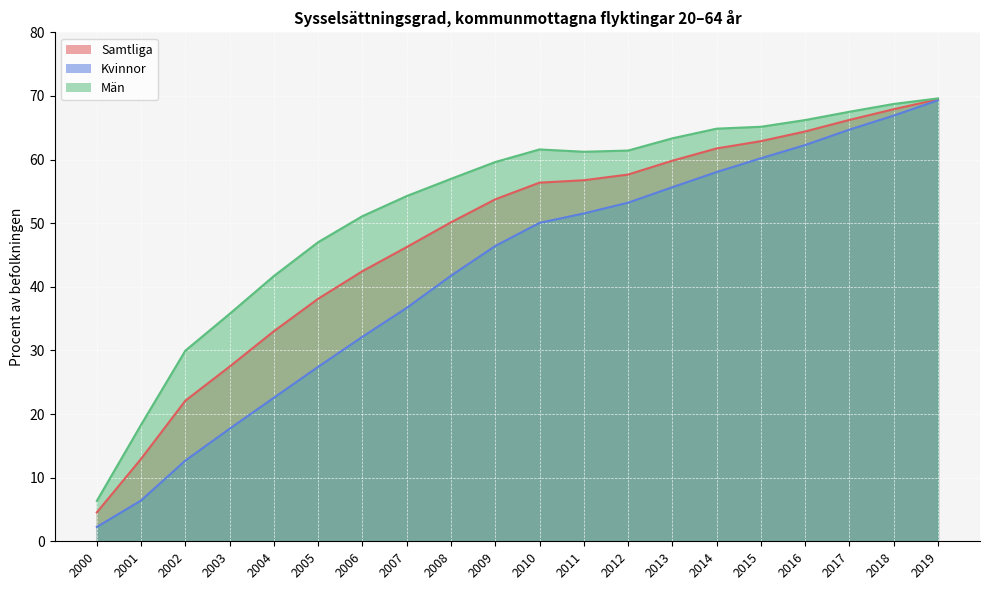

Which series has the largest total across all categories?

Män